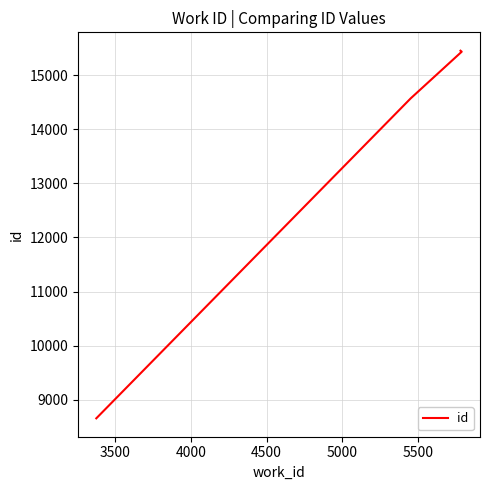

True or false: the data has more than 2 interior local peaks.

False